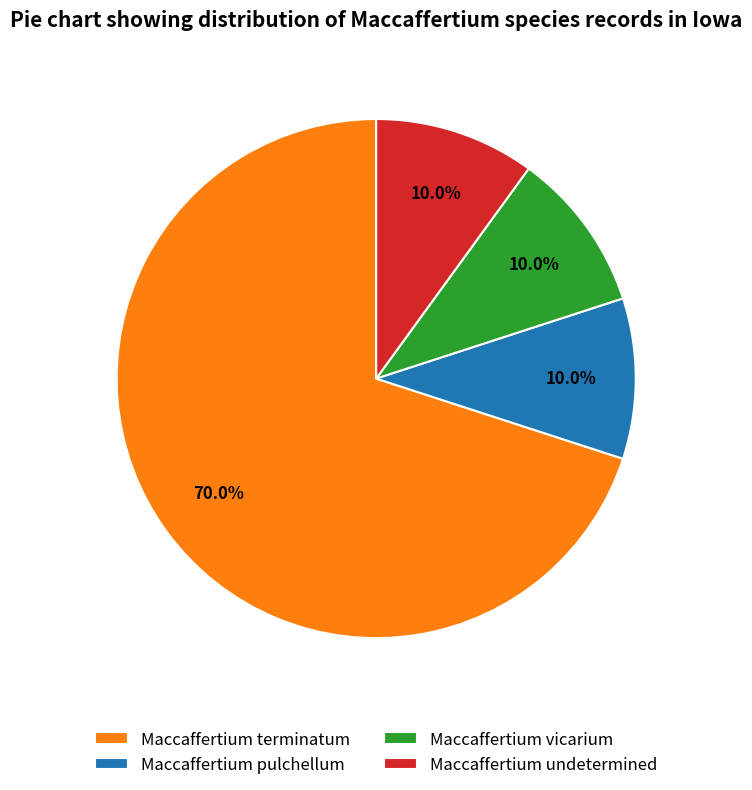

What is the ratio of the value at Maccaffertium terminatum to the value at Maccaffertium vicarium?

7.0